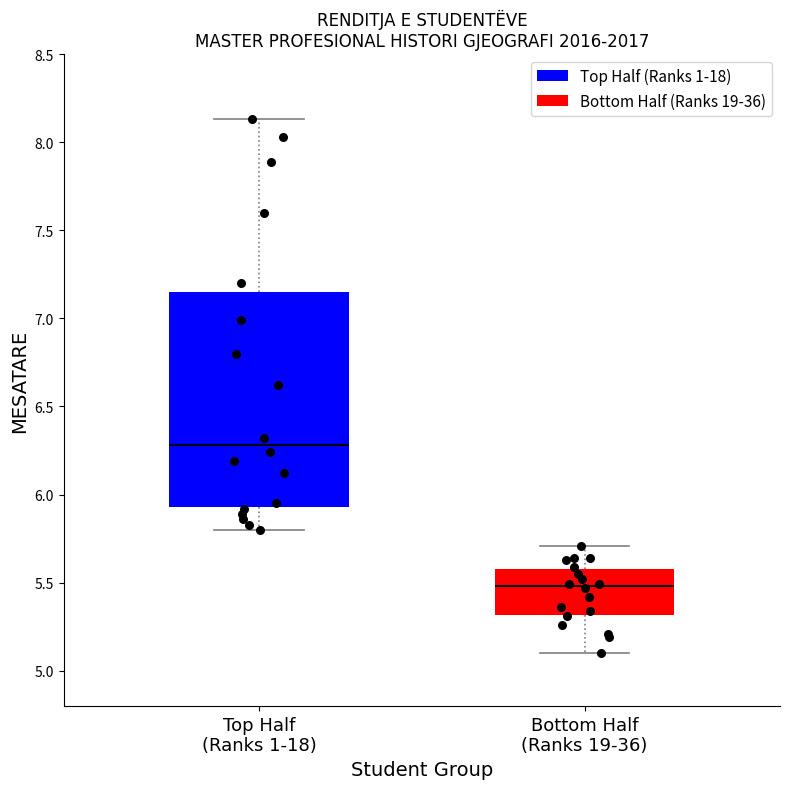

Reading left to right, read every box against the y-axis: the position of its median line, the range the box covers, and the ends of its whiskers. The values are not printed on the chart, so give them approximately, as read against the axis.

Top Half (Ranks 1-18): median 6.30, box 5.95 to 7.15, whiskers 5.80 to 8.15
Bottom Half (Ranks 19-36): median 5.50, box 5.30 to 5.60, whiskers 5.10 to 5.70